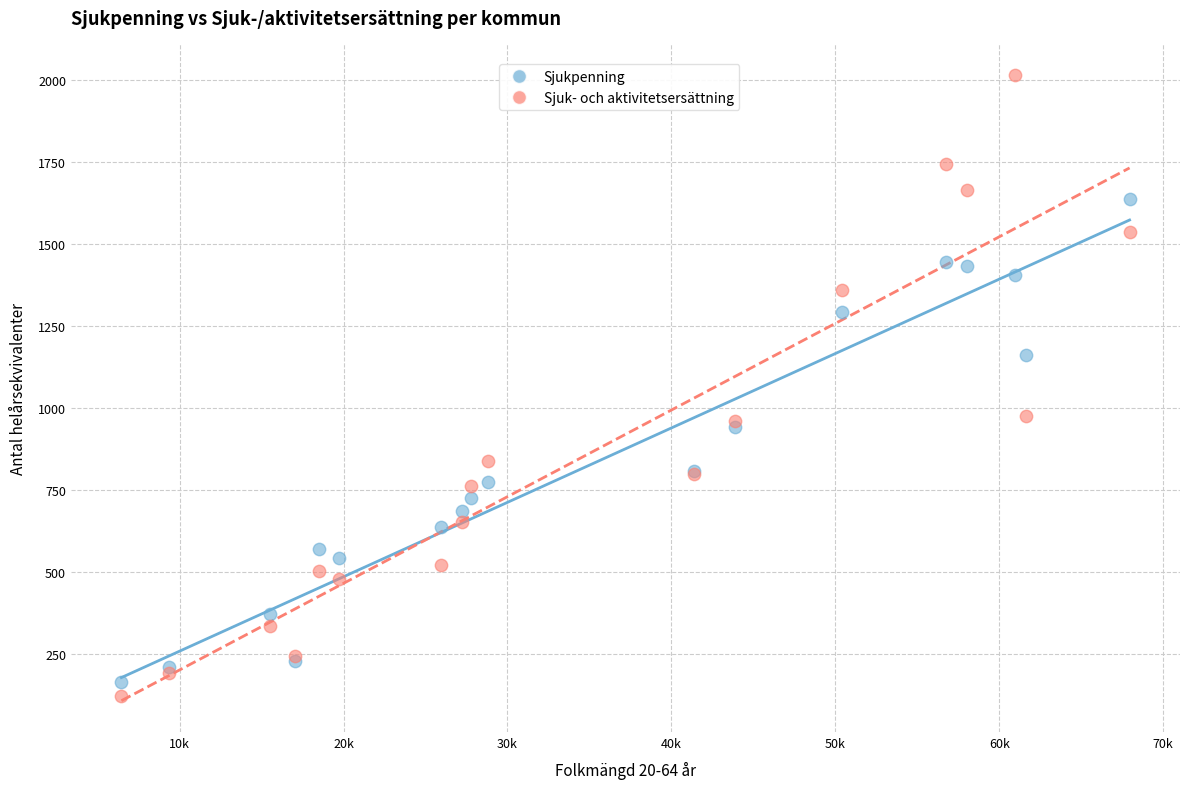

Which series reaches the maximum Y coordinate?

Sjuk- och aktivitetsersättning